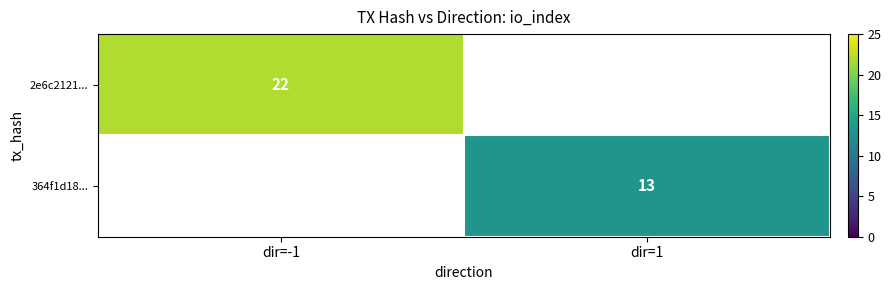

Is it true that 364f1d18... equals 13 at dir=1?

True